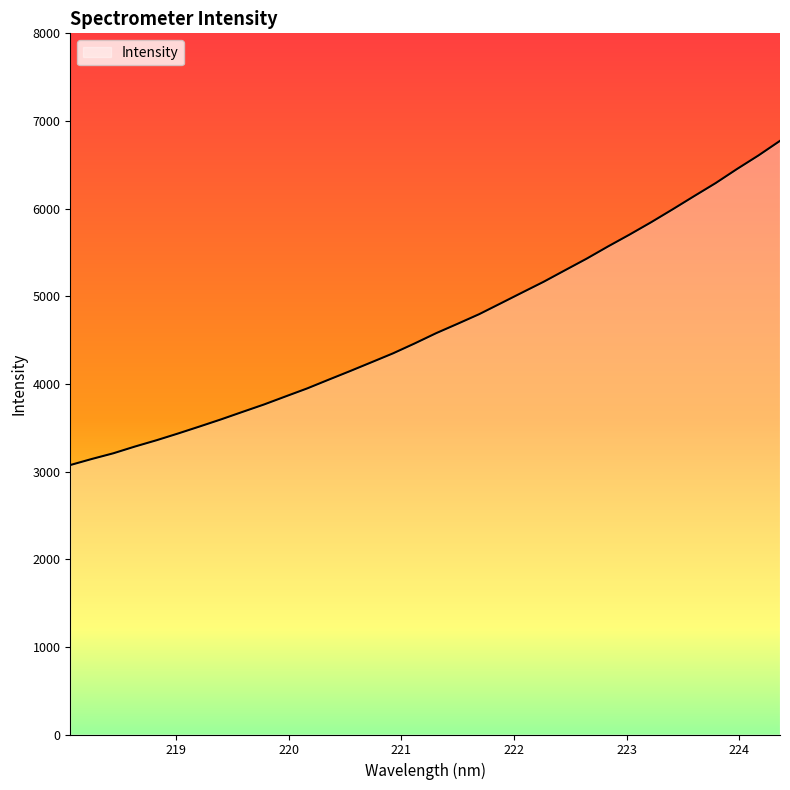

What is the difference between the maximum and minimum values?

3698.8